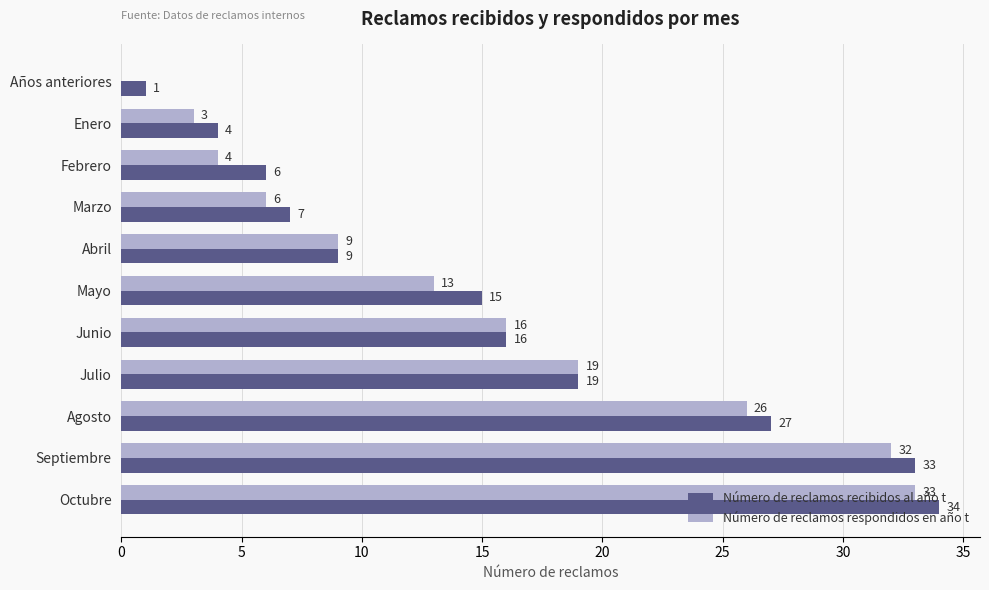

What is the maximum value for Número de reclamos recibidos al año t?

34